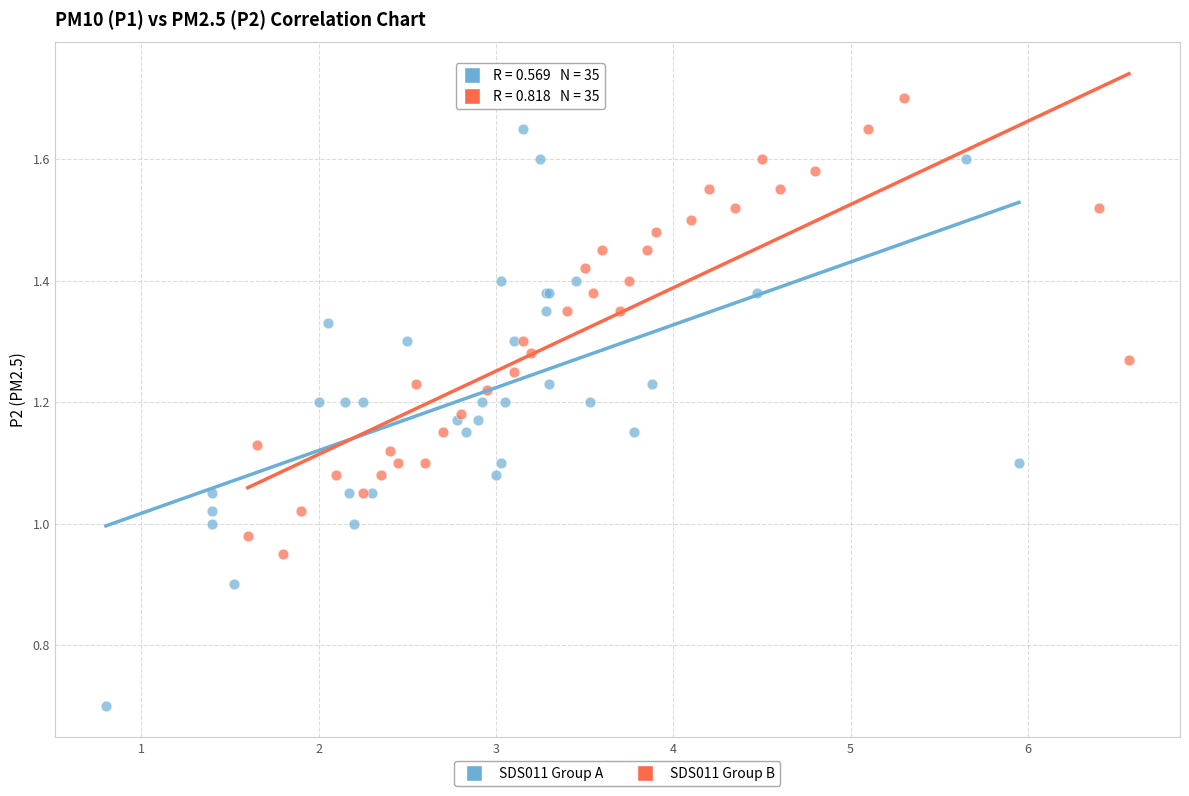

Which series reaches the maximum Y coordinate?

SDS011 Group B